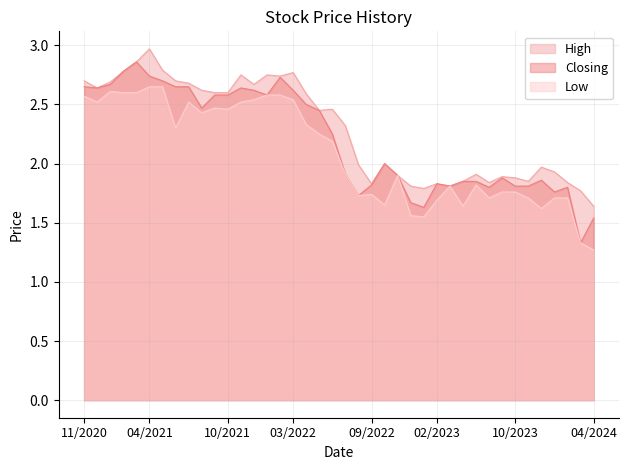

True or false: High has more than 1 points higher than both neighbors.

True